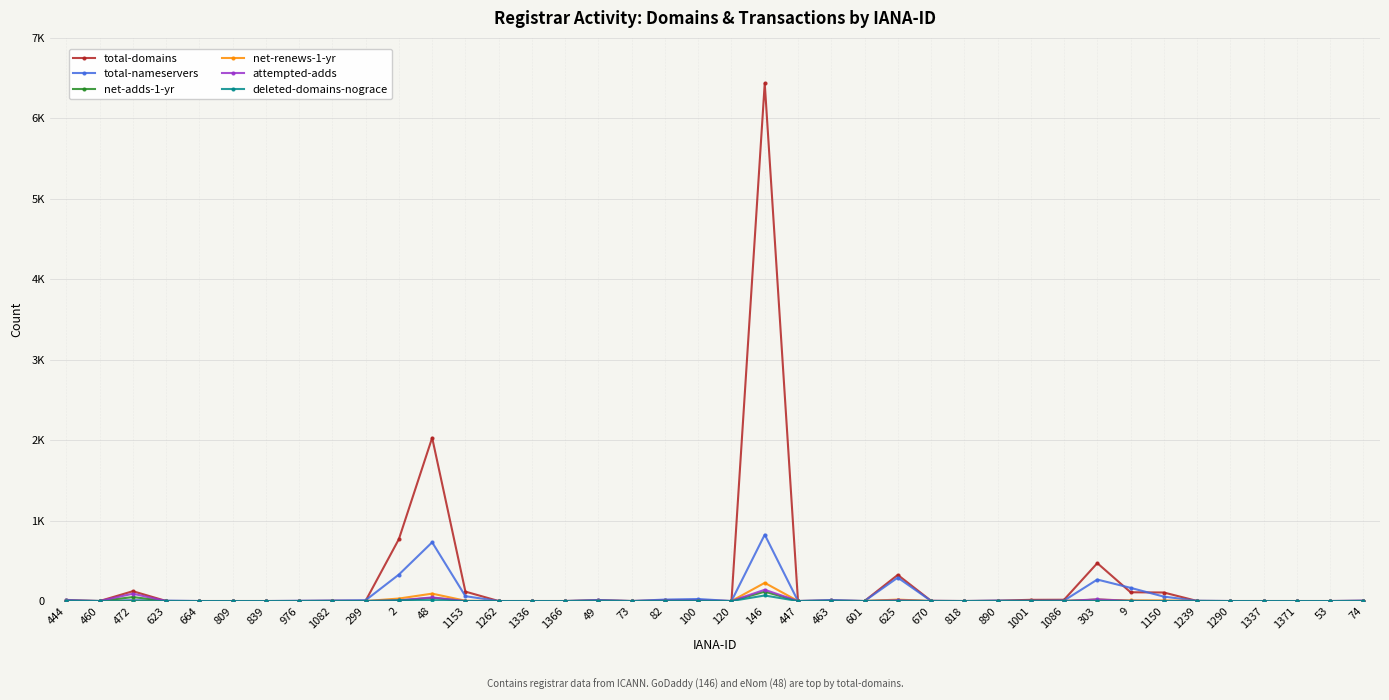

How many intersections are there between net-renews-1-yr and deleted-domains-nograce?

1